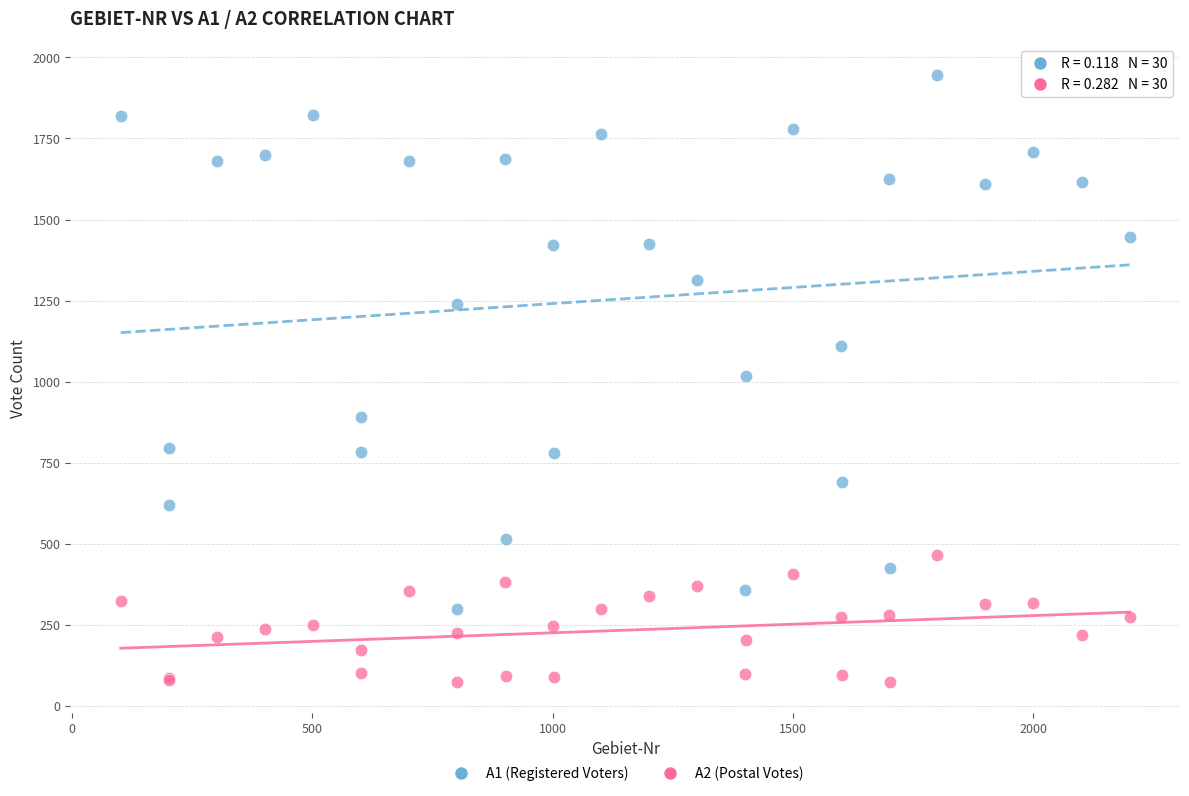

Which series has the widest spread of Y values?

A1 (Registered Voters)